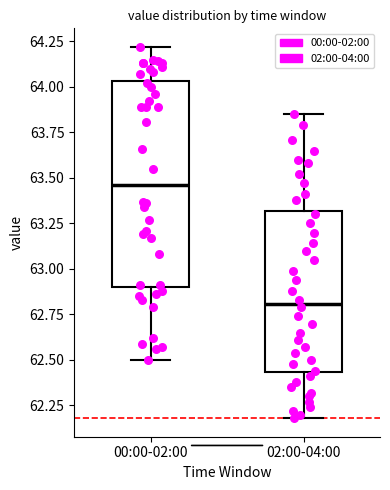

Which box is the tallest, from its lower edge to its upper edge?

00:00-02:00